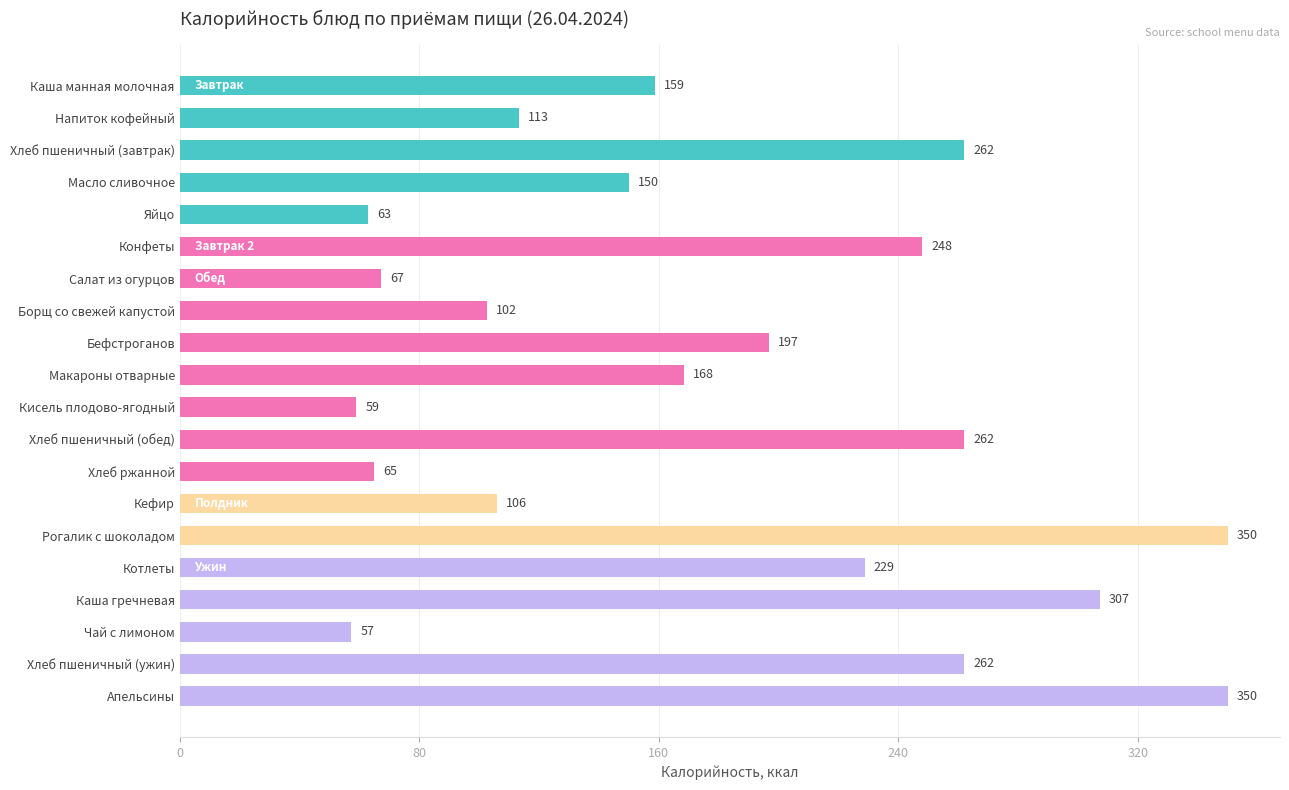

What is the difference between the maximum and second lowest values?

291.0